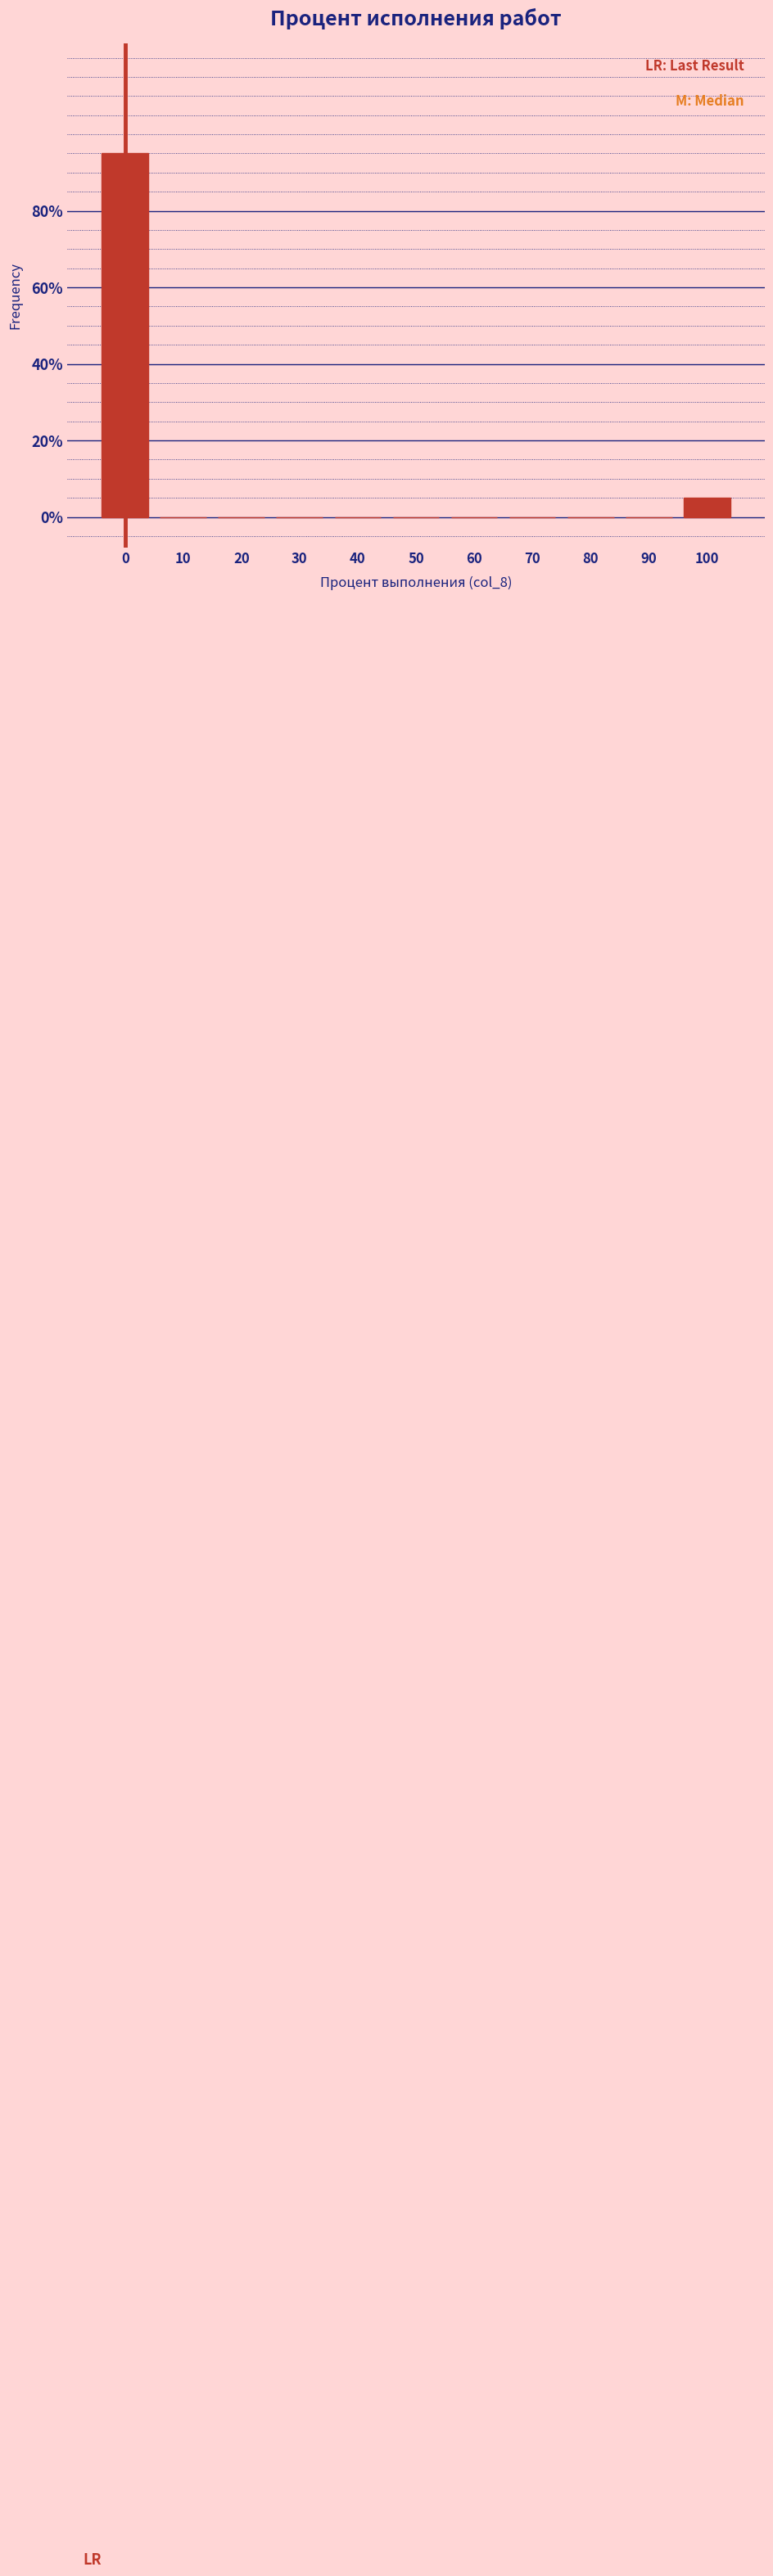

Reading left to right, list every bar in this chart as the range it spans on the x-axis followed by its height. The values are not printed on the chart, so give them approximately, as read against the axis.

-5 to 5: 96
5 to 15: 0
15 to 25: 0
25 to 35: 0
35 to 45: 0
45 to 55: 0
55 to 65: 0
65 to 75: 0
75 to 85: 0
85 to 95: 0
95 to 105: 6